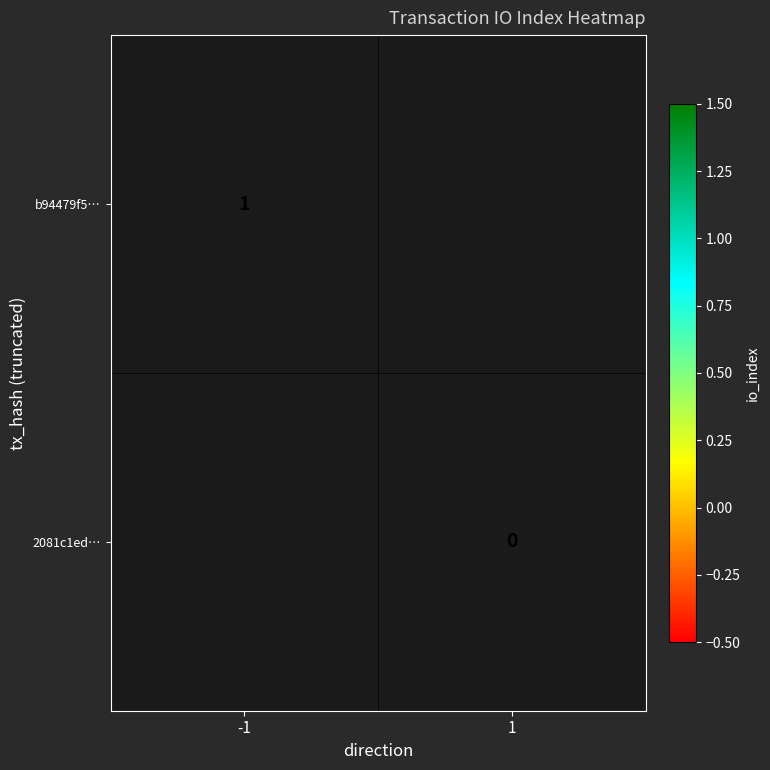

At how many categories does at least one series exceed 0?

1